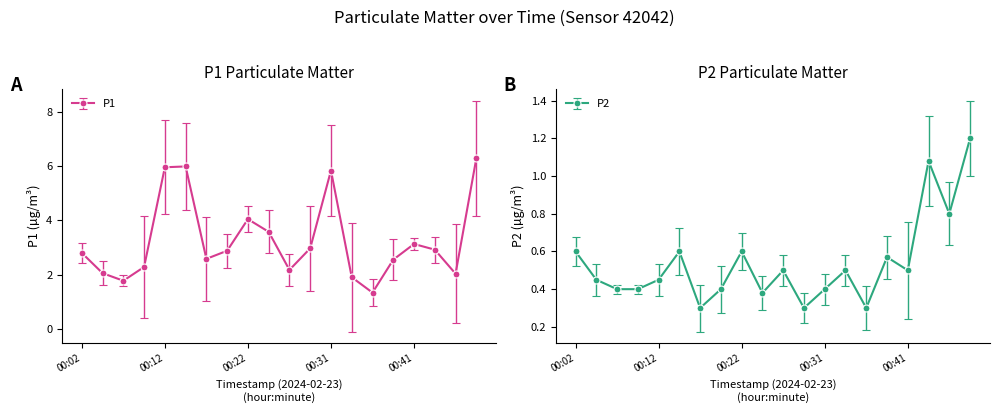

What is the highest value of the P2 series?

1.2